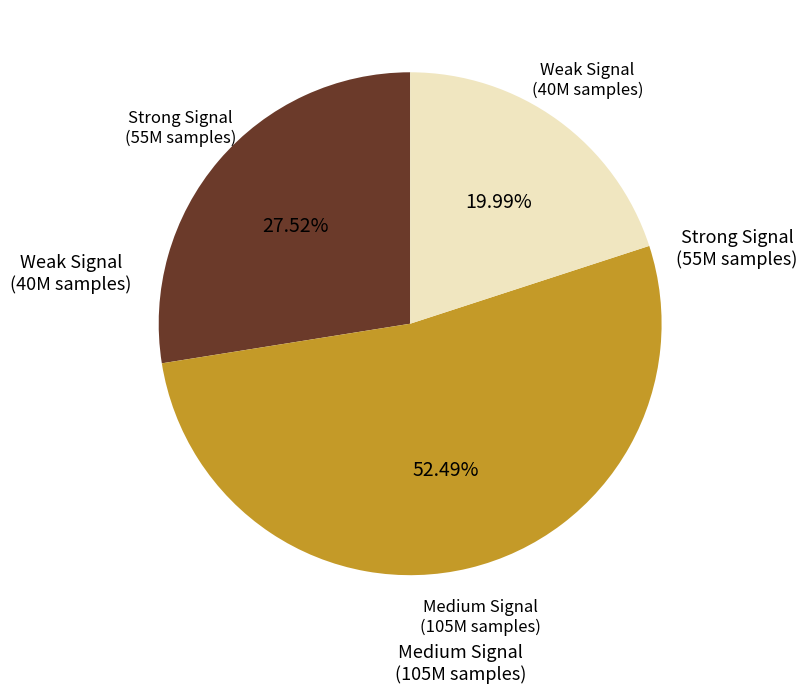

Does any single category account for the majority?

Yes